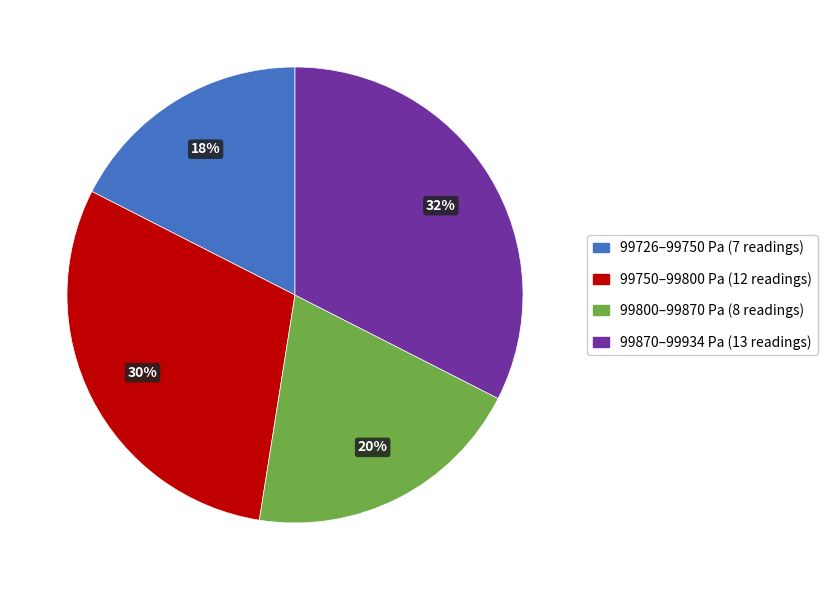

How many segments does this pie chart have?

4